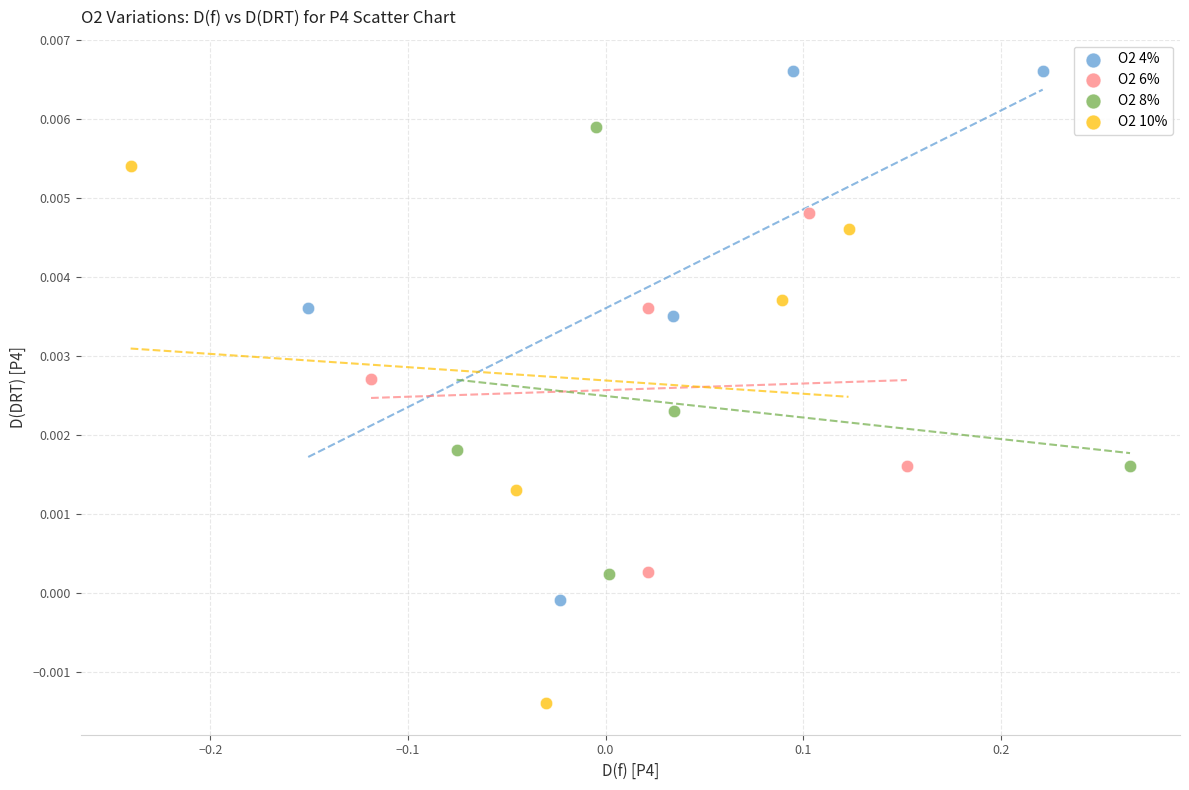

Which series reaches the minimum Y coordinate?

O2 10%